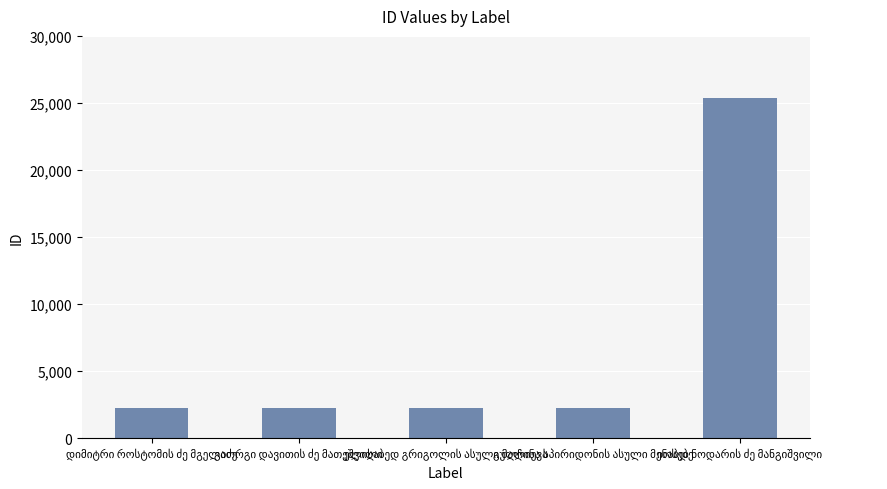

What is the value of the 4th bar from the left?

2237